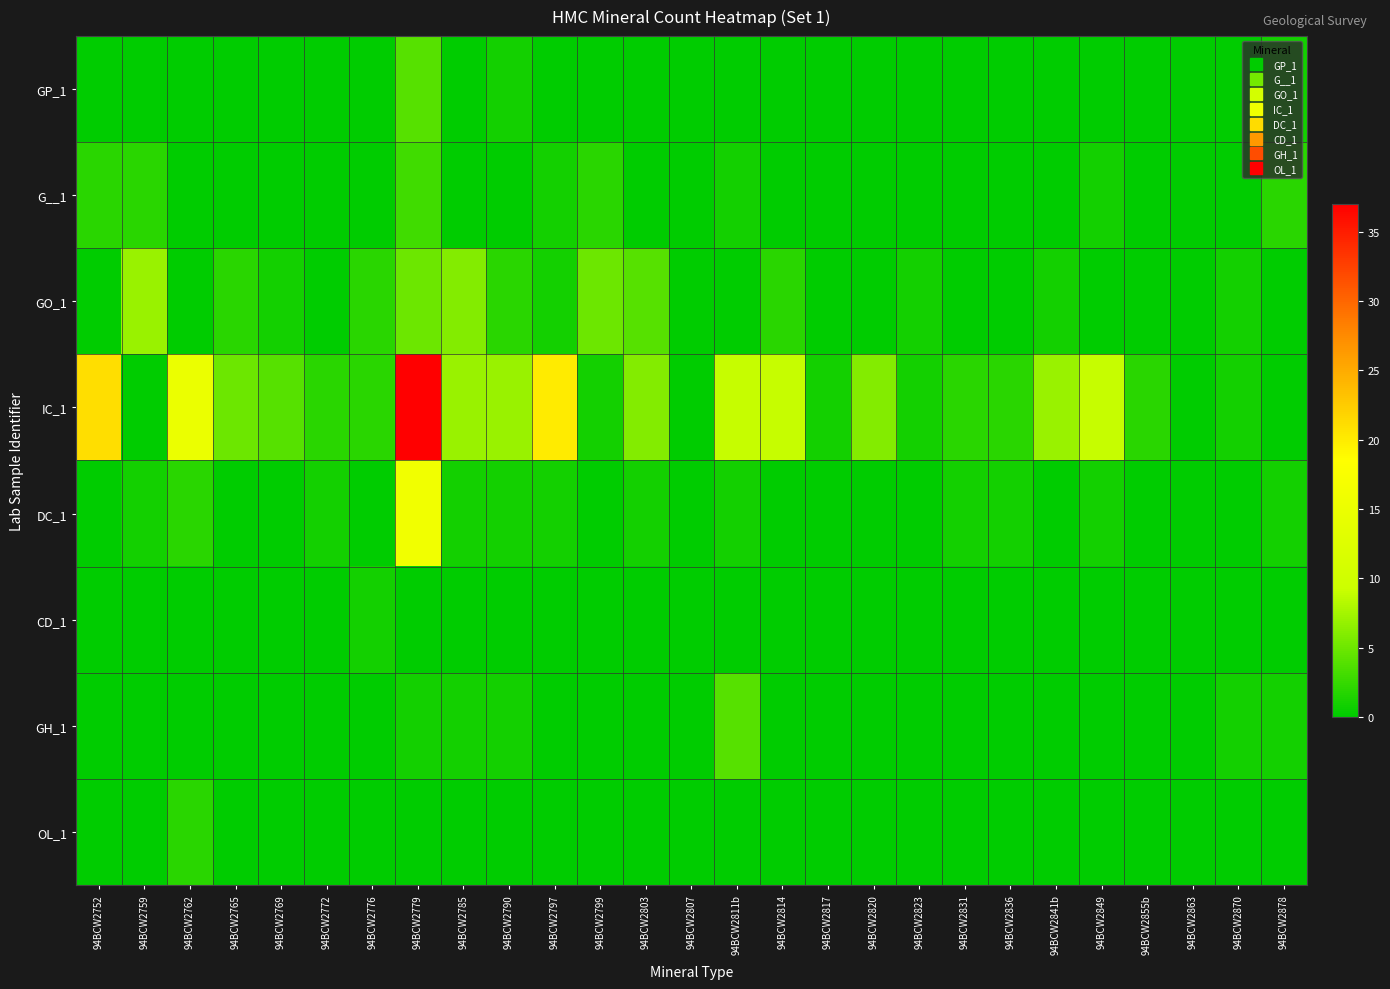

Which series has the largest total across all categories?

IC_1